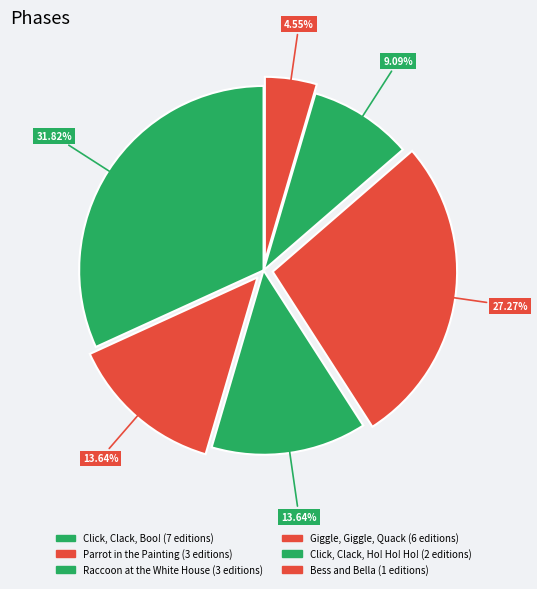

How many segments does this pie chart have?

6